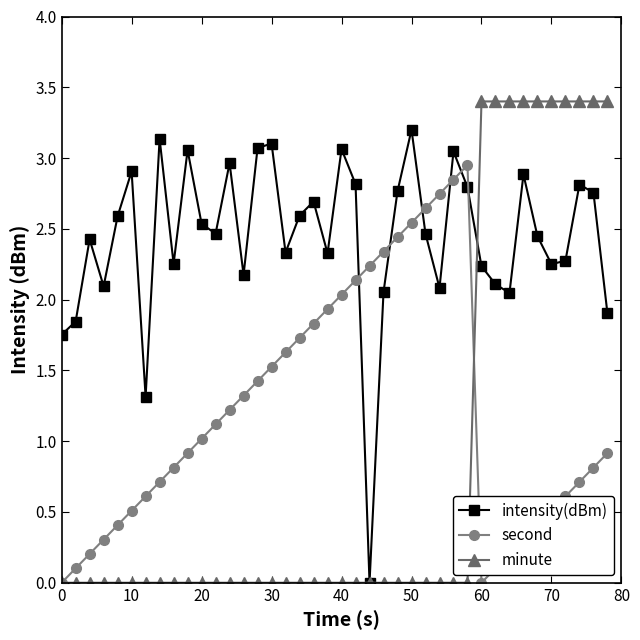

What is the value of the second point at the 6th from the left?

0.5